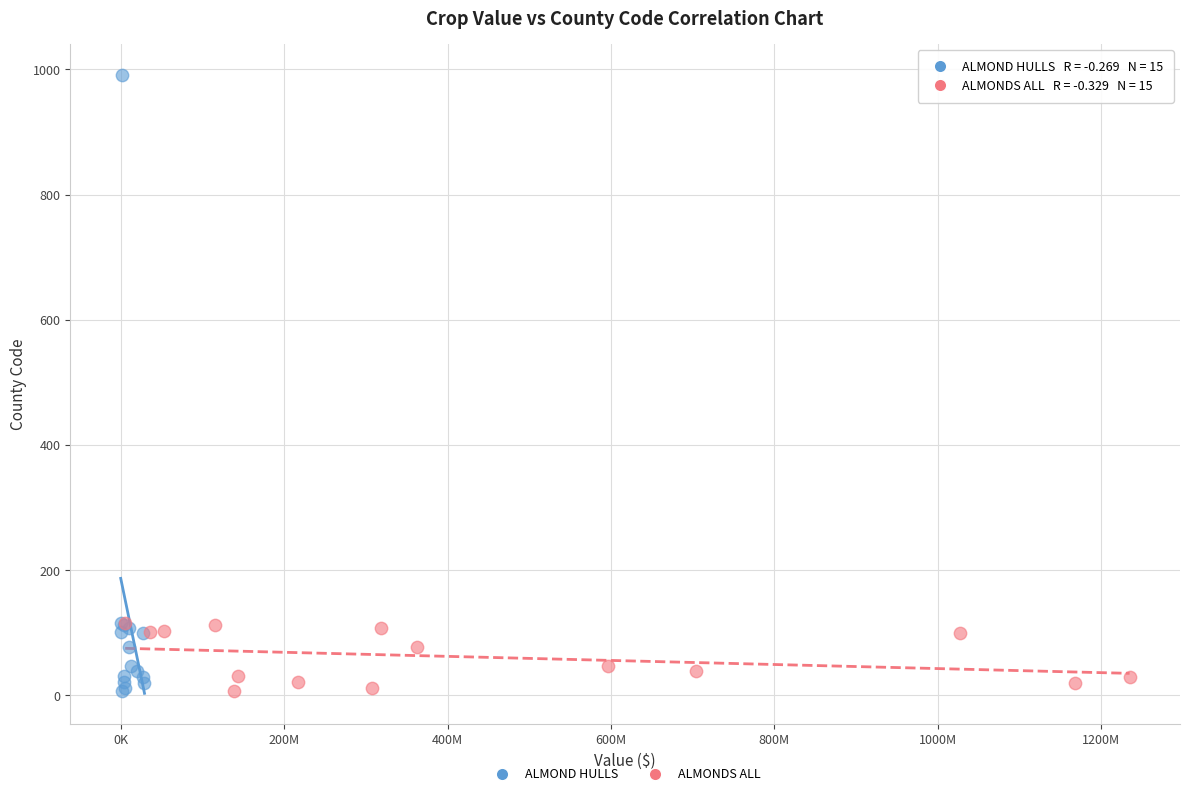

Which series contains the highest Y value?

ALMOND HULLS